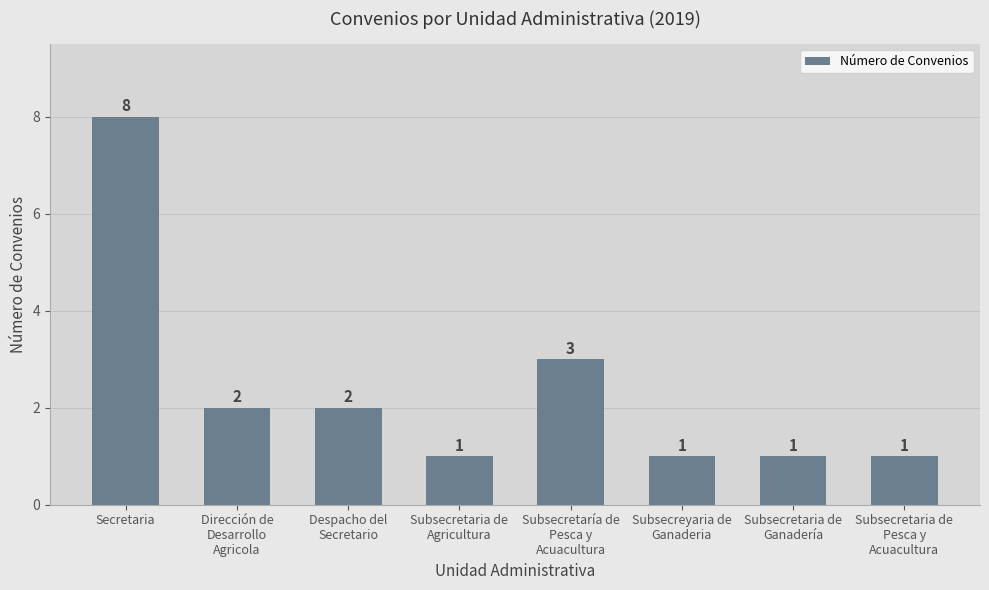

The chart shows a value of 1 at Dirección de
Desarrollo
Agricola. True or false?

False